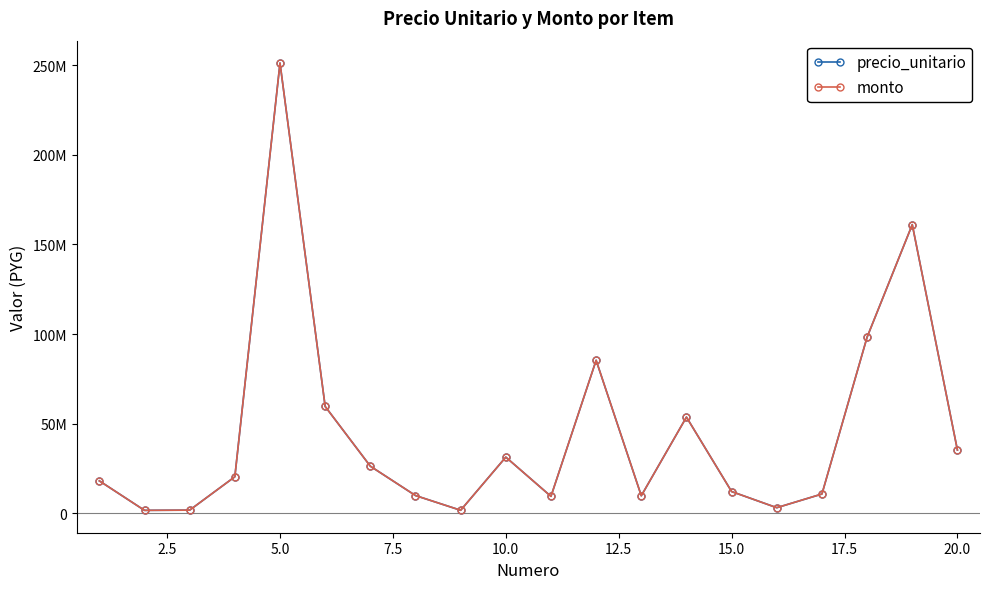

Does the chart have visible grid lines?

No